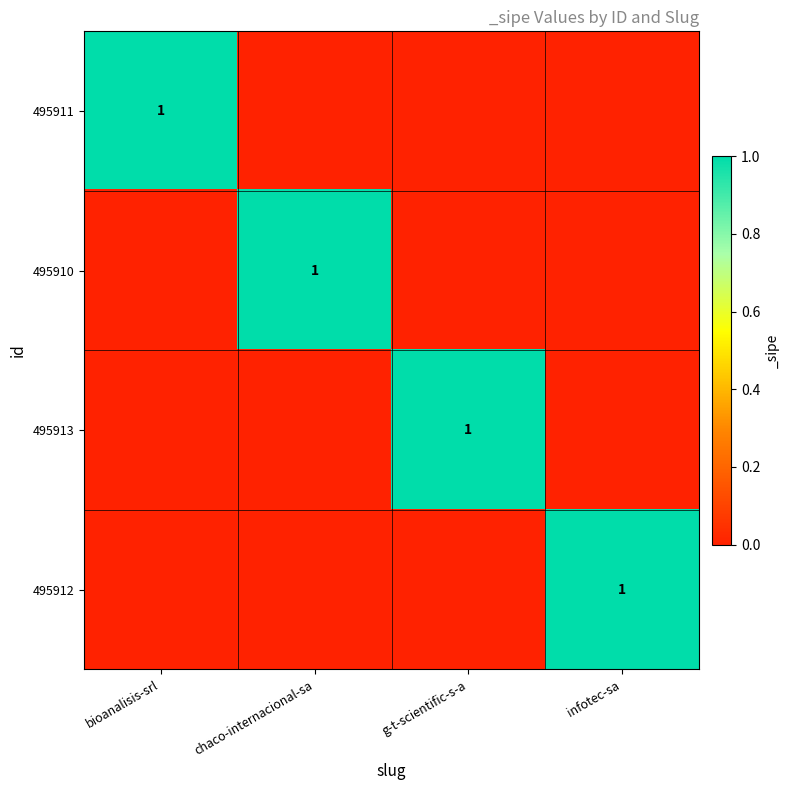

The 495912 series shows 1 at infotec-sa. True or false?

True